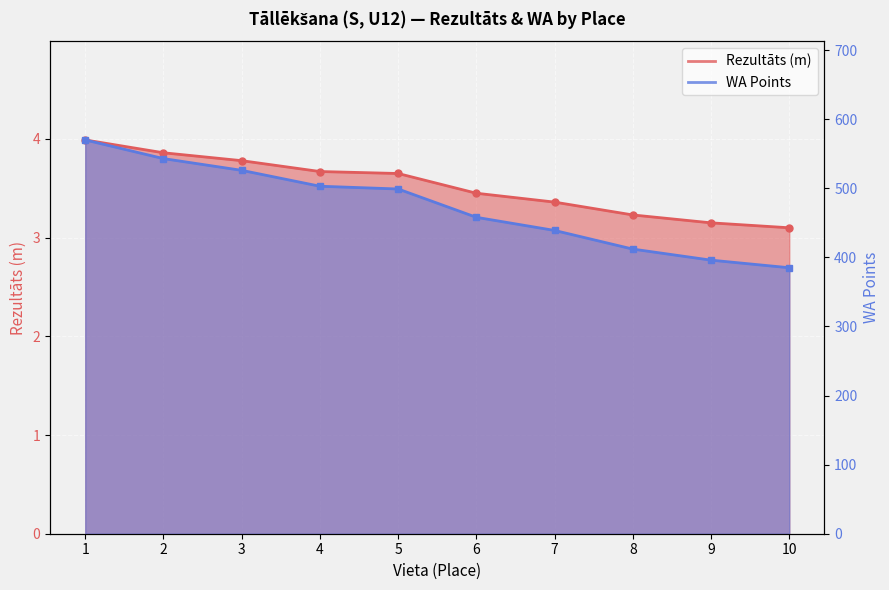

What is the difference between the Rezultāts values at 3 and 1?

0.2